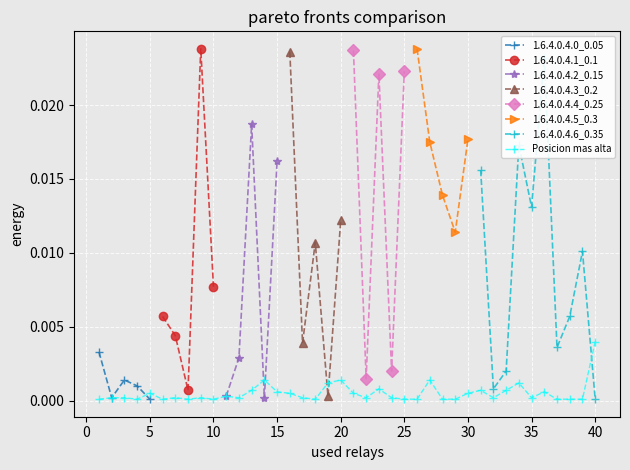

True or false: Posicion mas alta has more than 2 points higher than both neighbors.

True